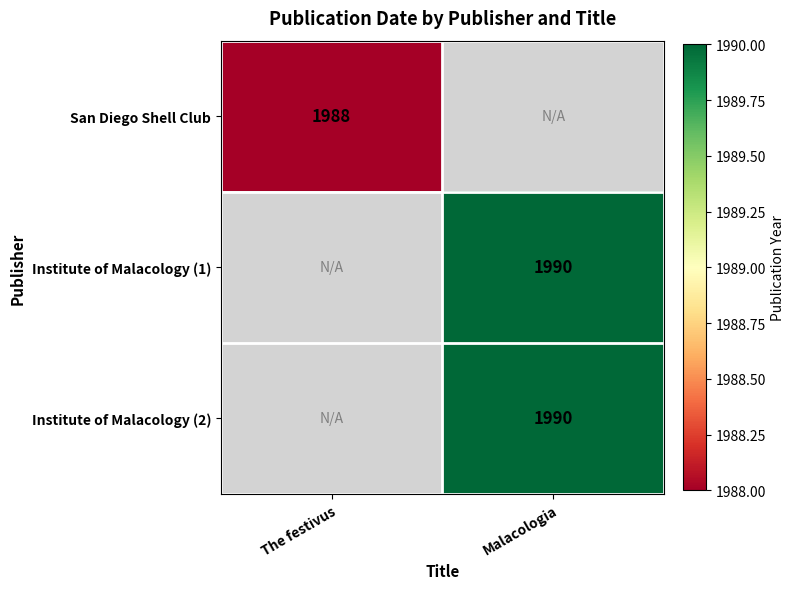

The value of San Diego Shell Club at The festivus is 1988. True or false?

True